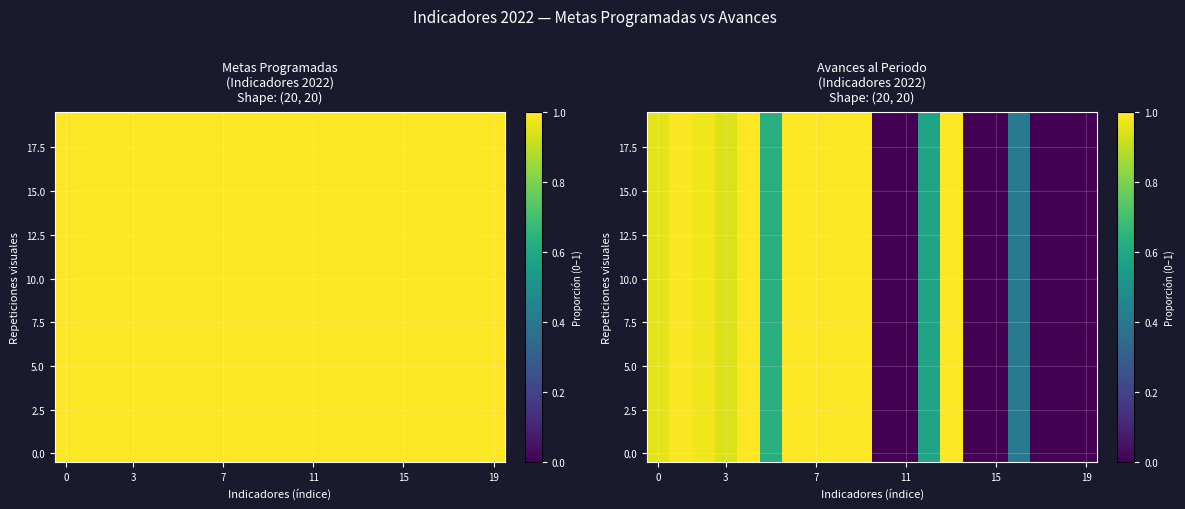

How many data points does each series have?

20